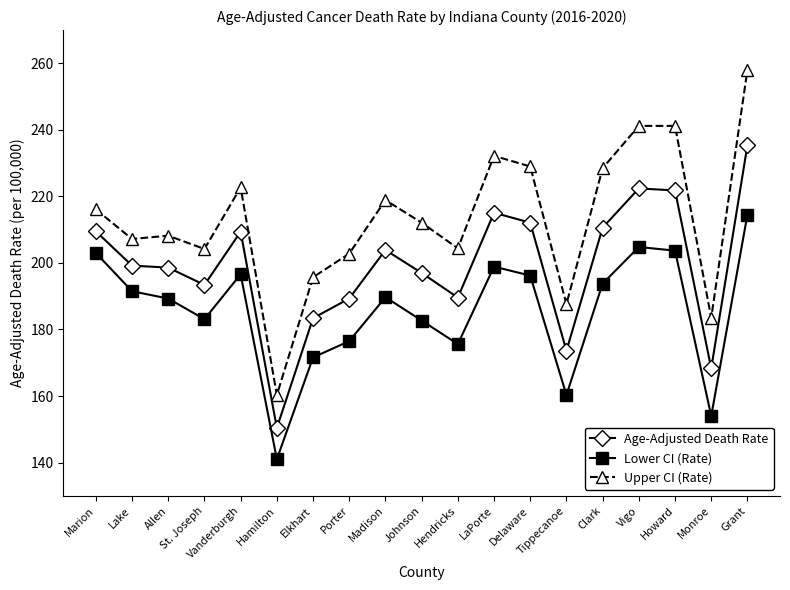

The value of Lower CI (Rate) at Clark is 48.3. True or false?

False